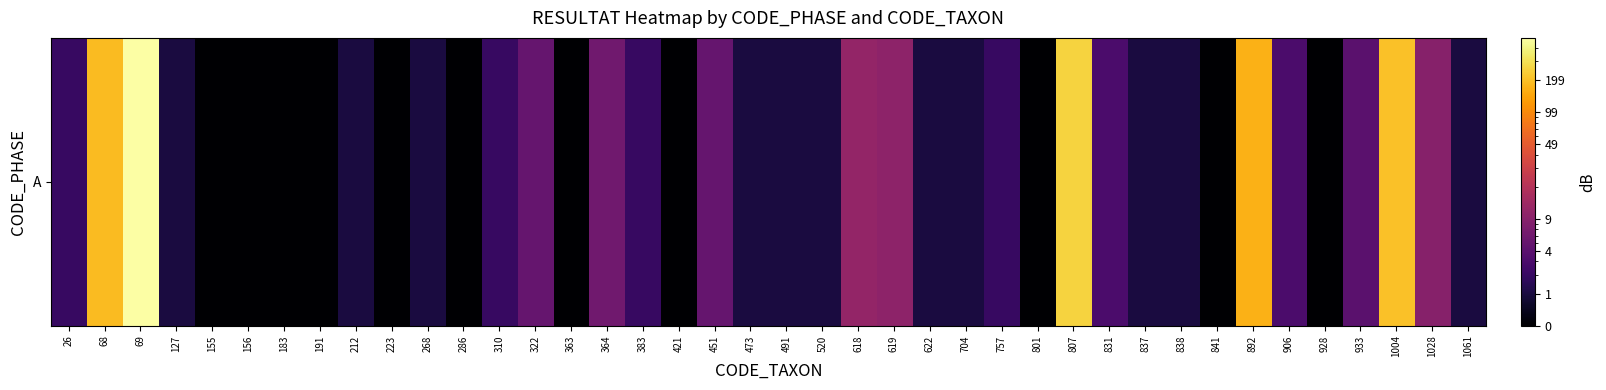

What is the change in value from 363 to 704?

+1